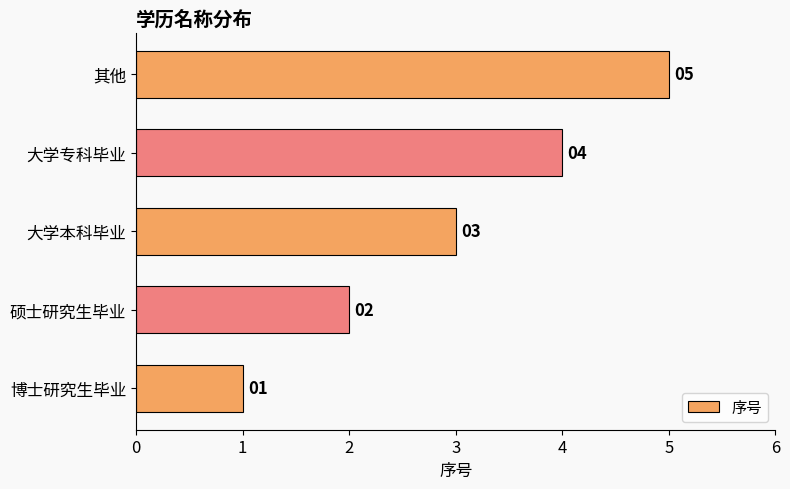

Rank the categories by value from highest to lowest.

其他, 大学专科毕业, 大学本科毕业, 硕士研究生毕业, 博士研究生毕业